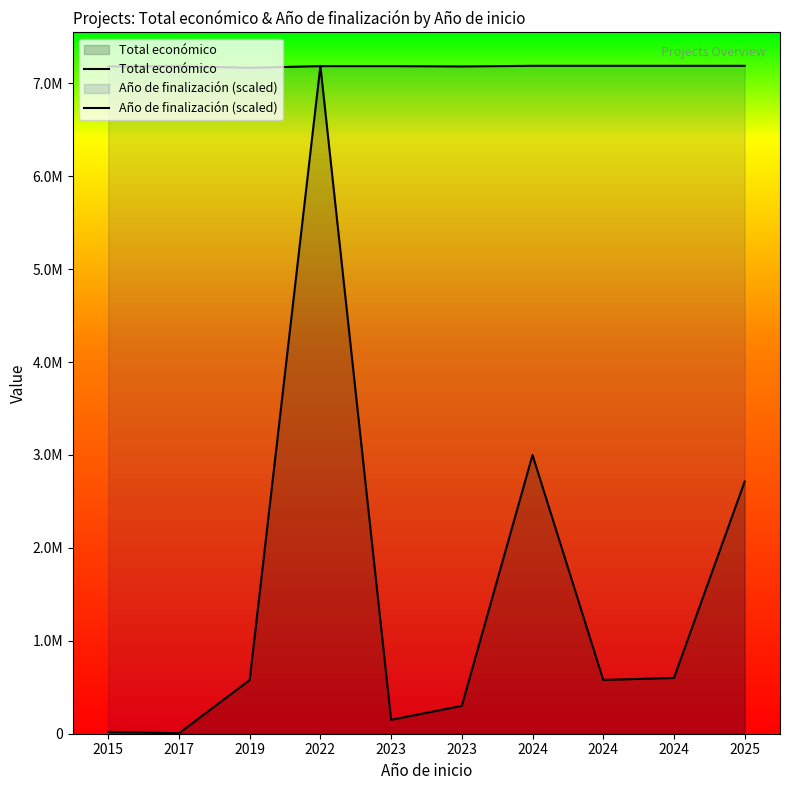

At which label does Año de finalización (scaled) reach its peak?

2024